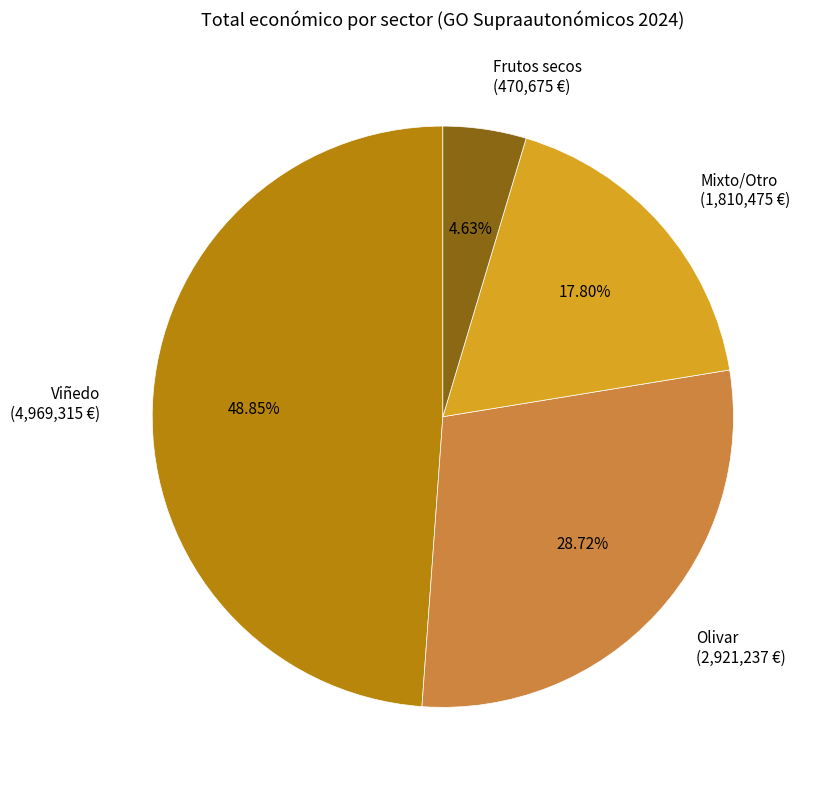

Does Frutos secos (470,675 €) account for over 50% of the chart?

No